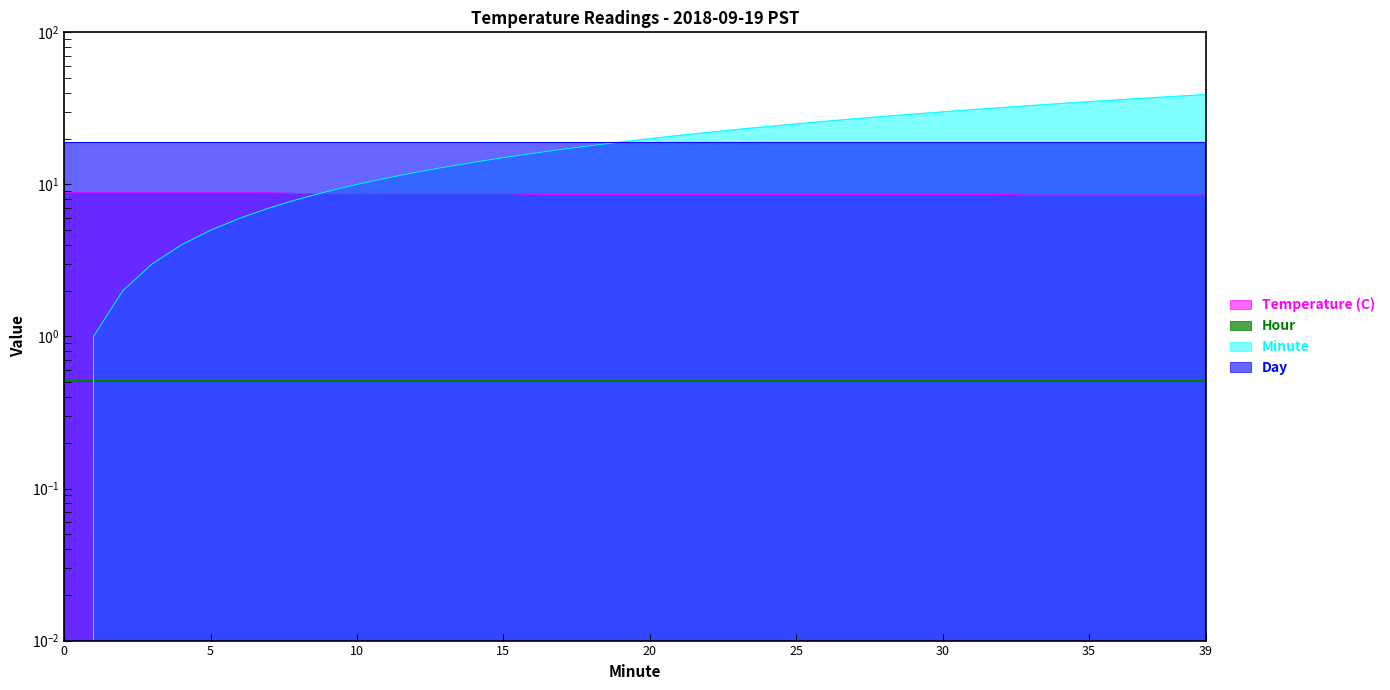

Does the chart display data point markers on the line(s)?

No